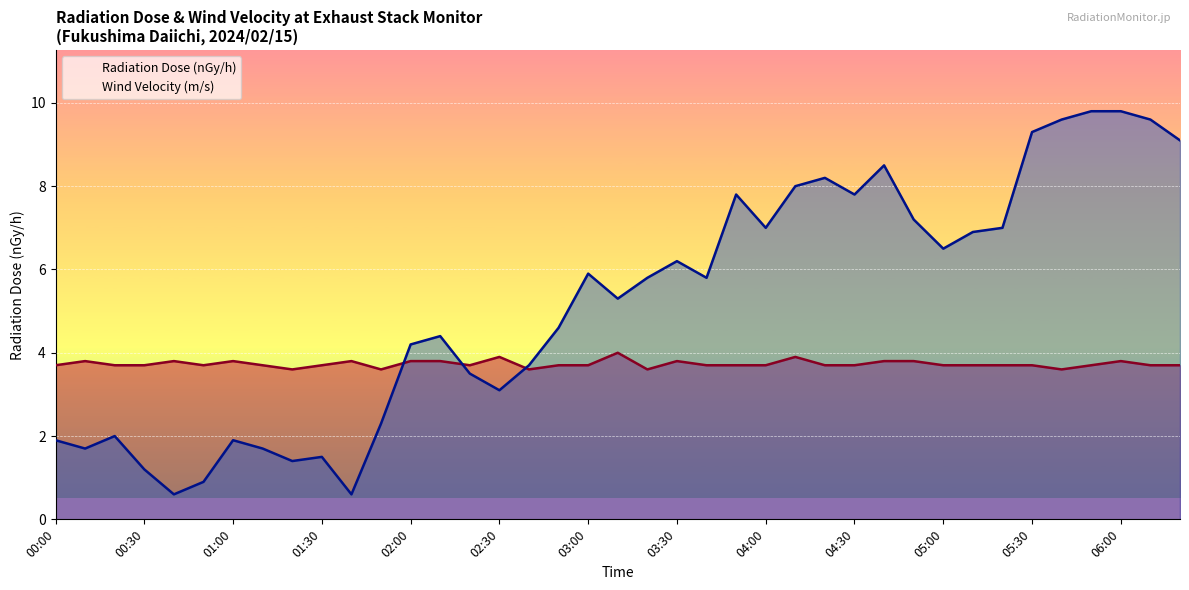

Where does the Wind Velocity (m/s) series first go above 5?

03:00